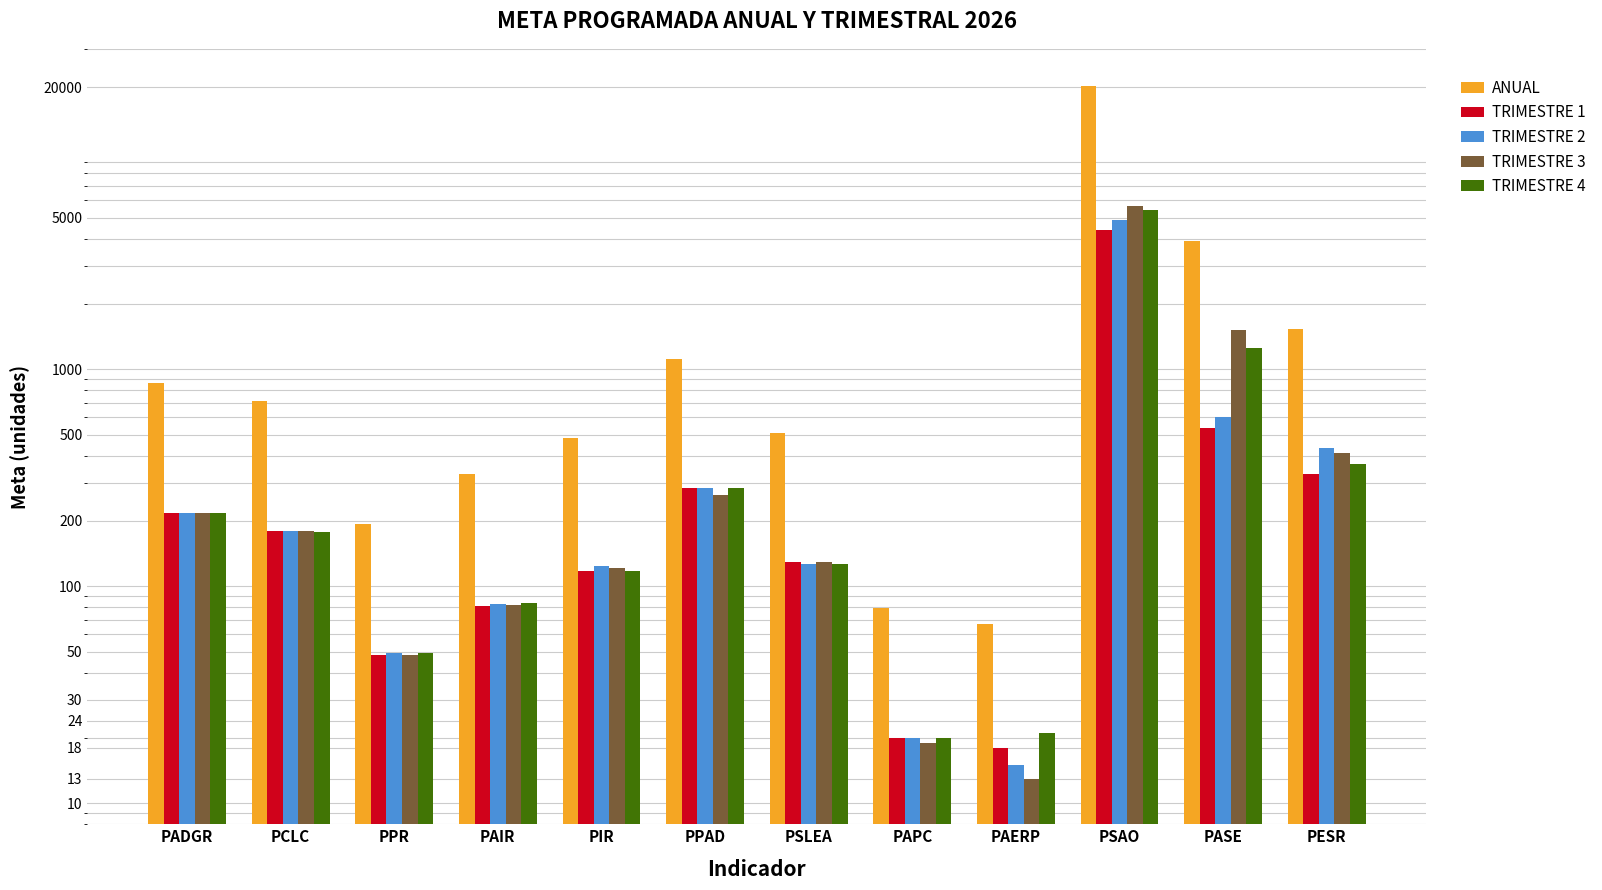

Between PSLEA and PESR, which series saw the biggest shift?

ANUAL